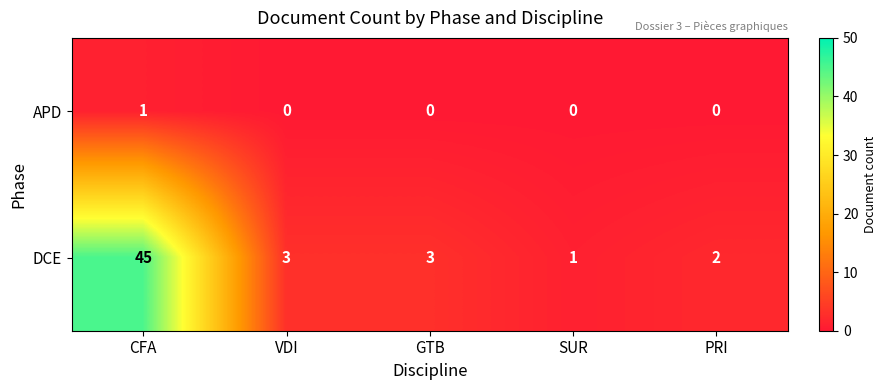

Rank the series at CFA from lowest to highest value.

APD, DCE